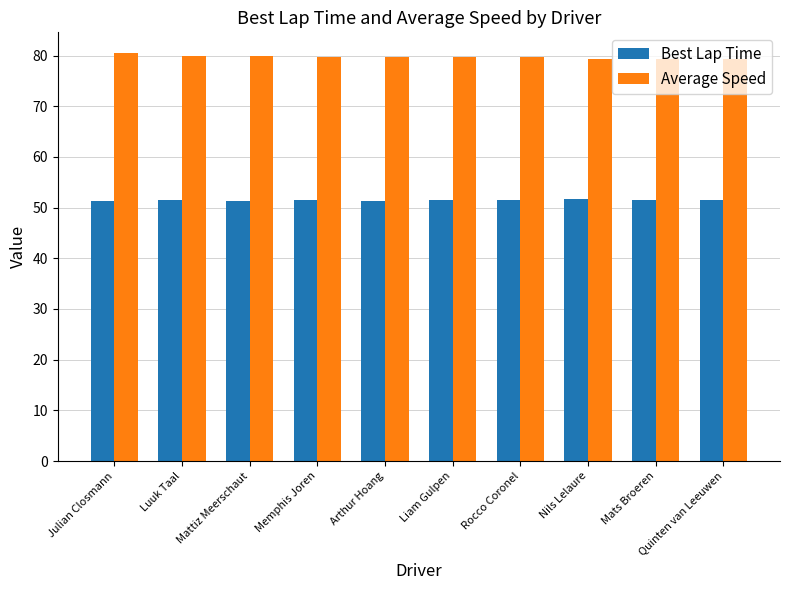

How many Average Speed values are between 79 and 80?

9